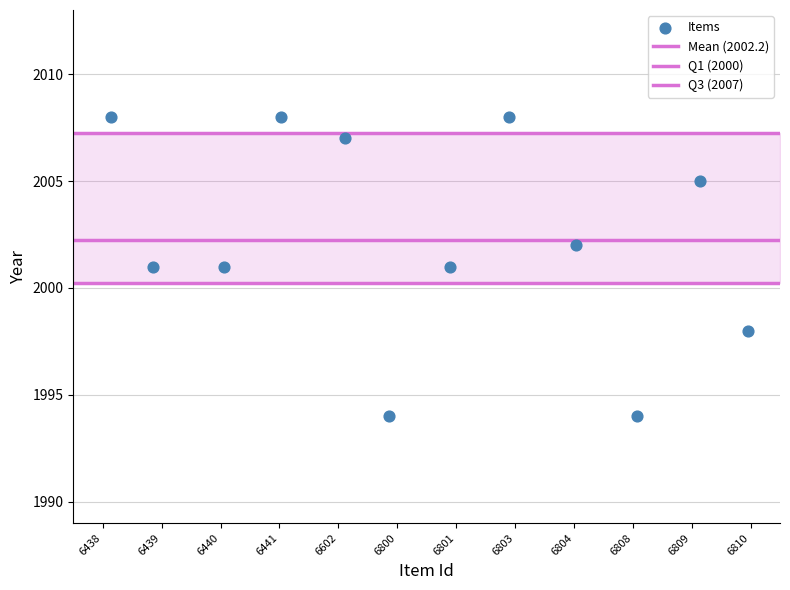

How many points are shown in the scatter plot?

12